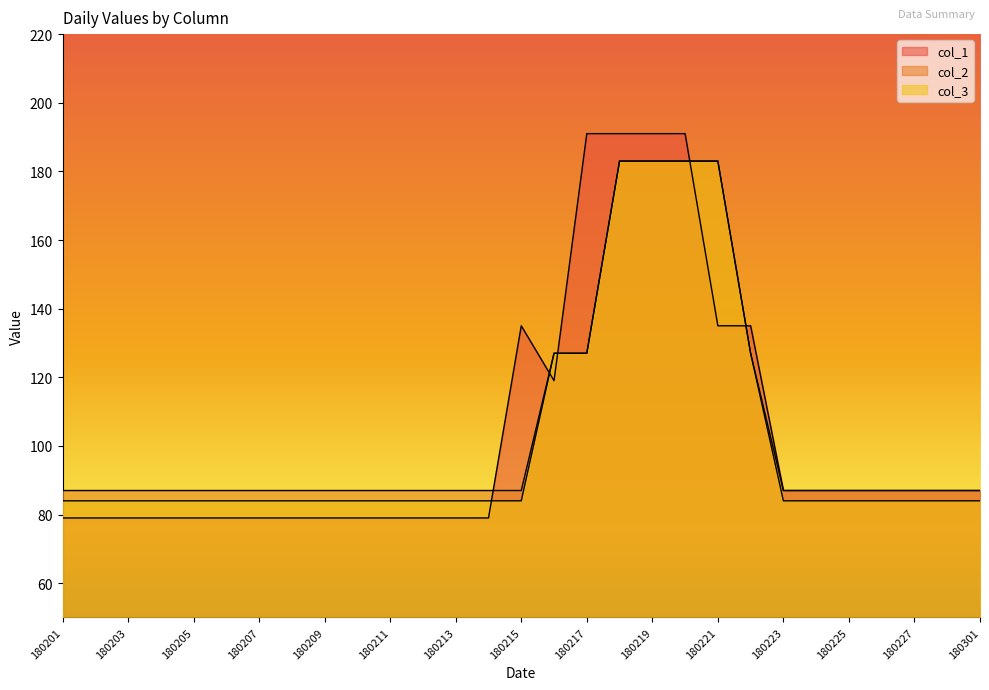

What is the average value of the col_3 series?

102